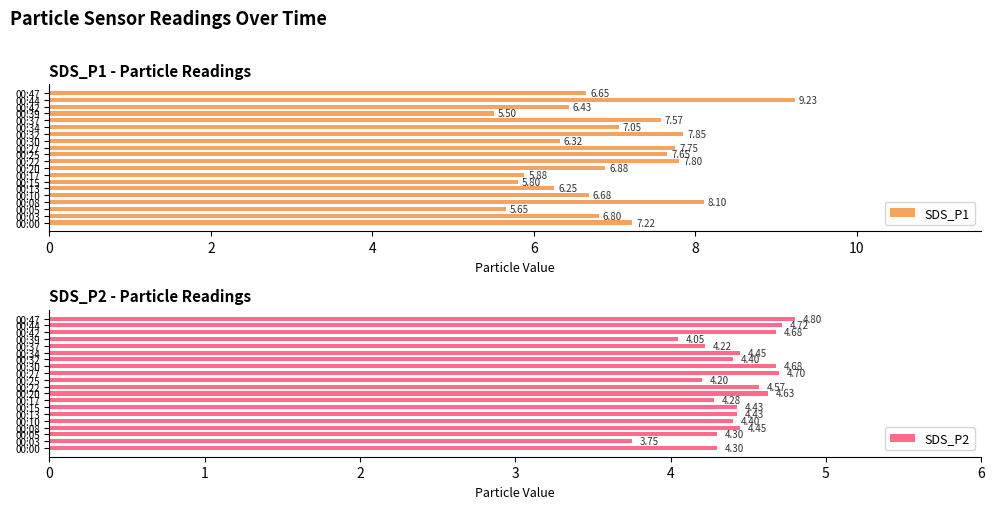

What value does the SDS_P1 series have at 00:15?

5.8